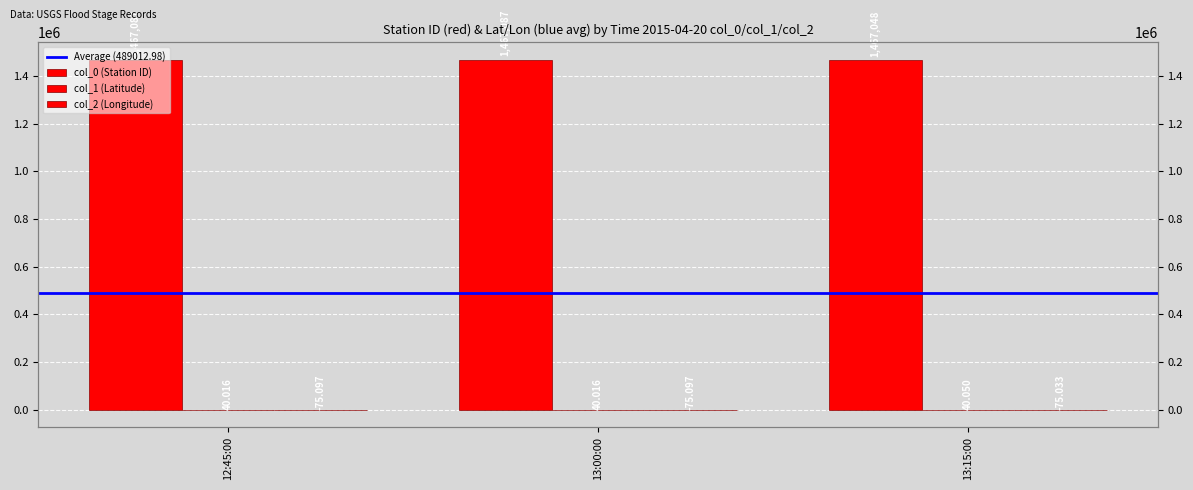

What position from the left is 13:15:00?

3